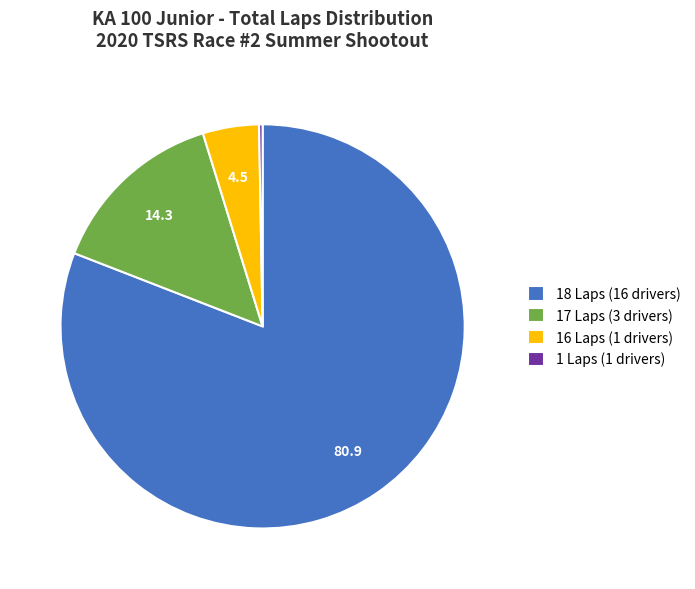

Rank the categories by value from lowest to highest.

1 Laps (1 drivers), 16 Laps (1 drivers), 17 Laps (3 drivers), 18 Laps (16 drivers)